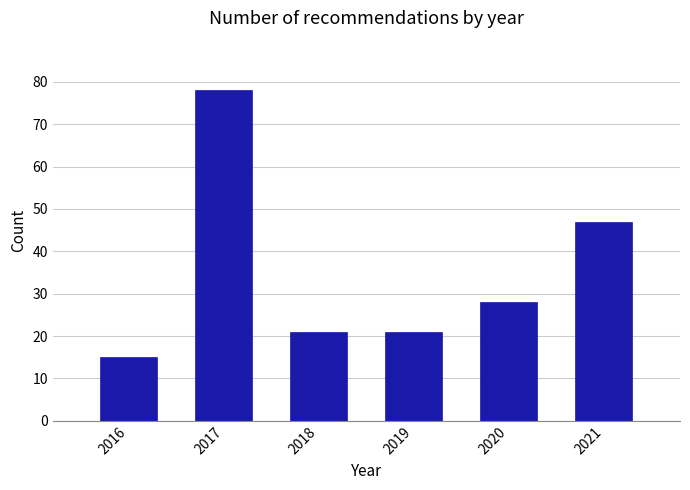

Reading right to left, transcribe all the data shown in this chart.

47	28	21	21	78	15